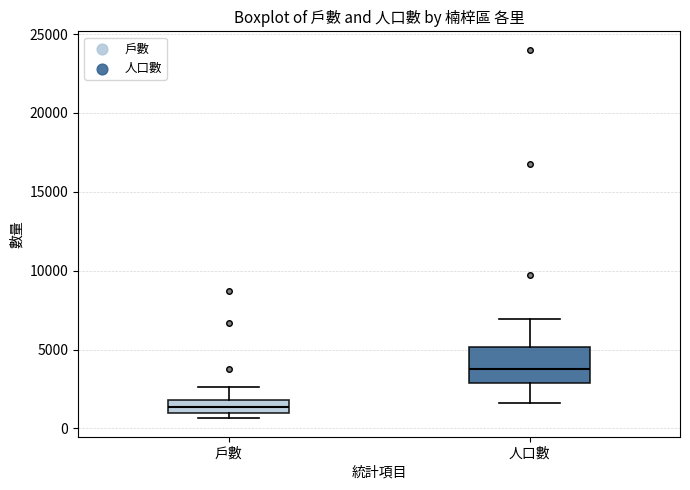

Reading left to right, transcribe this box plot: for each box, give where its median line is, the range the box spans, and where its two whiskers end, as read against the y-axis. The values are not printed on the chart, so give them approximately, as read against the axis.

戶數: median 1500, box 1000 to 2000, whiskers 500 to 2500
人口數: median 4000, box 3000 to 5000, whiskers 1500 to 7000